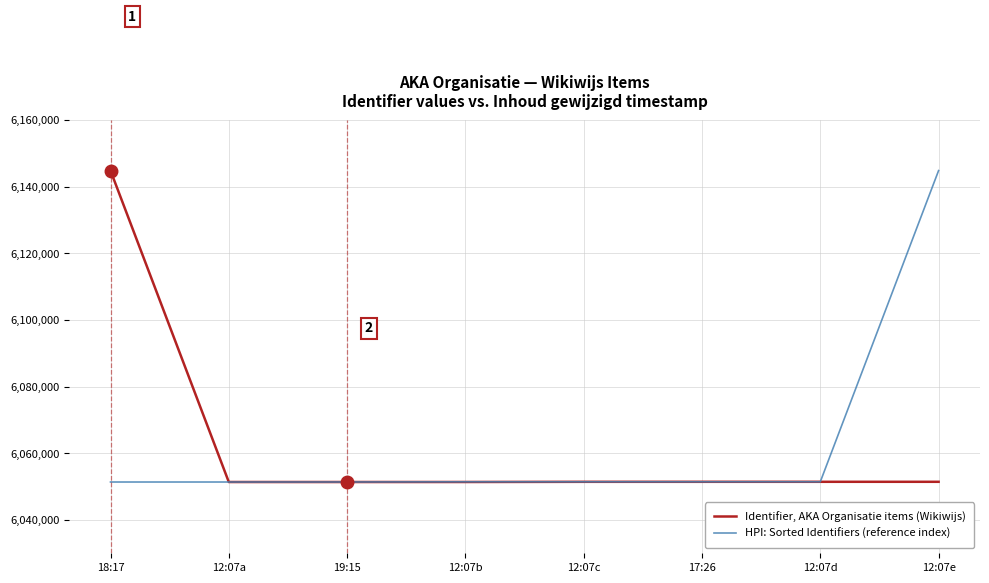

The value of Identifier, AKA Organisatie items (Wikiwijs) at 19:15 is 6051386. True or false?

True